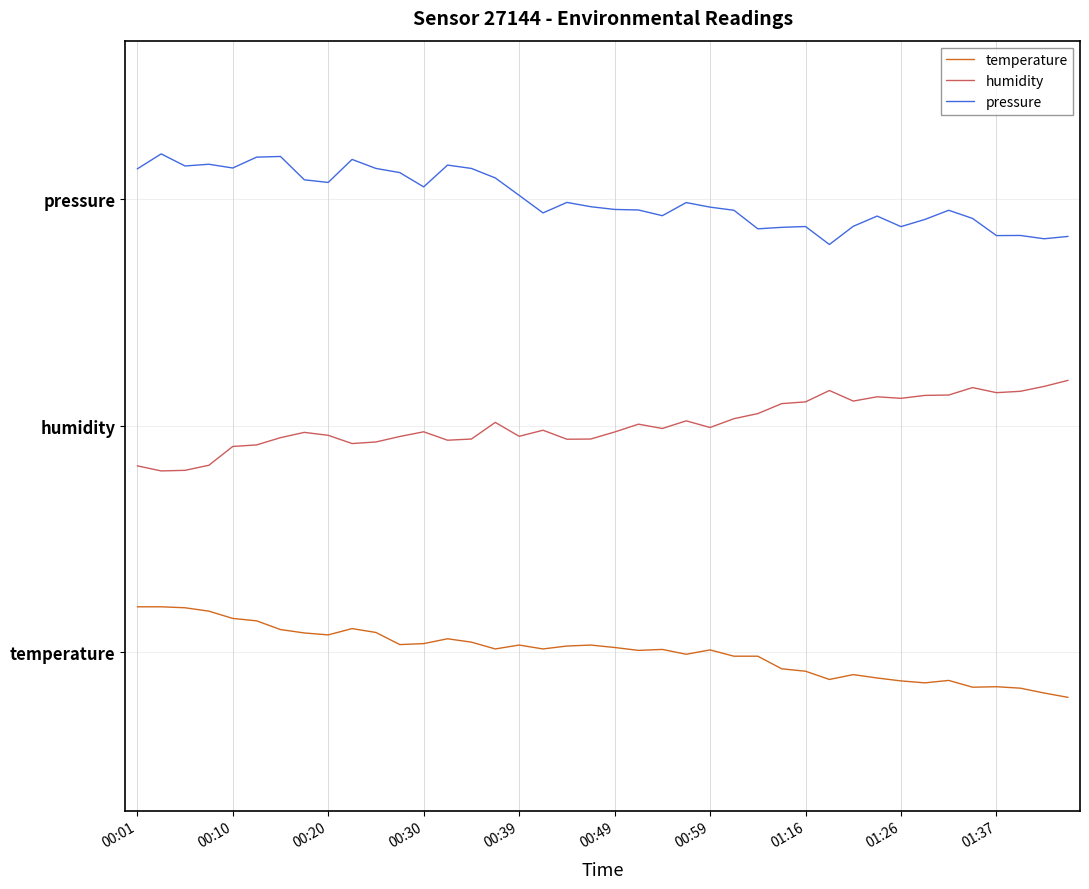

Does the chart have visible grid lines?

Yes